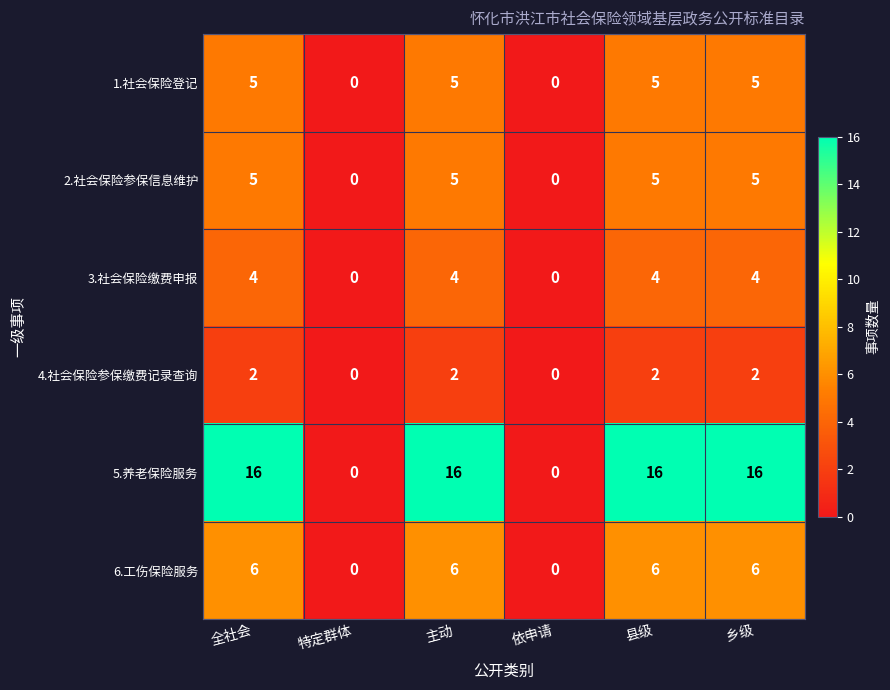

How many 6.工伤保险服务 values are between 0 and 6?

6